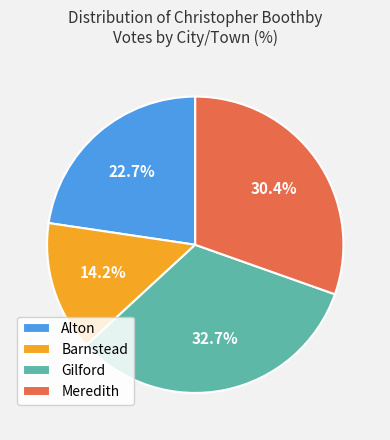

How many slices are in this pie chart?

4